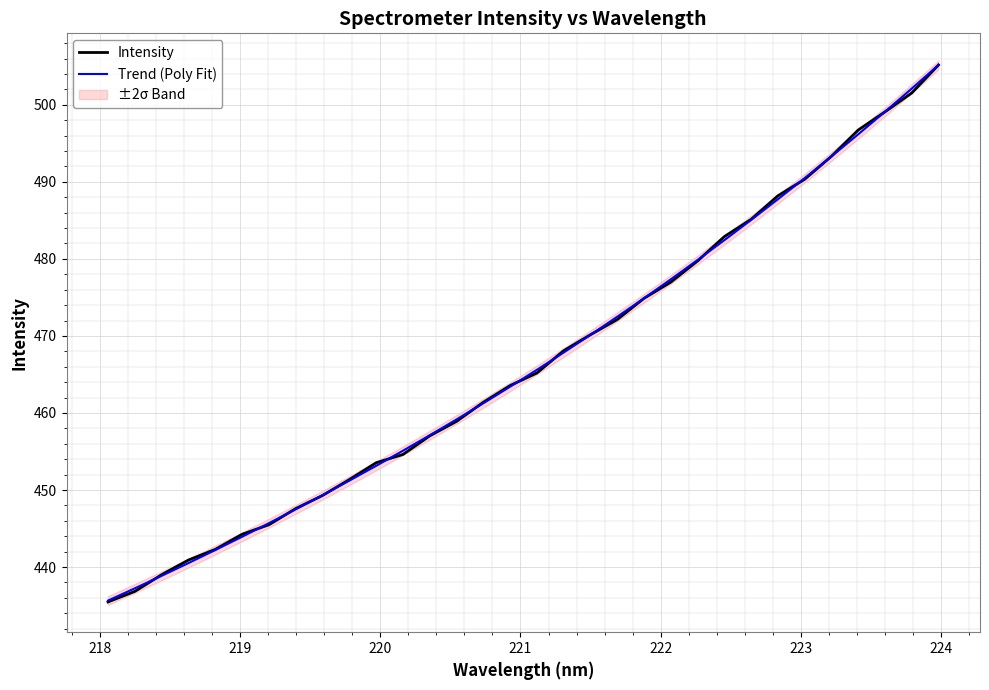

Reading left to right, extract all data points from this chart.

Intensity: 435.5	436.8	439.0	440.9	442.3	444.3	445.5	447.6	449.3	451.4	453.5	454.6	457.0	458.9	461.4	463.6	465.2	468.1	470.2	472.1	474.9	477.0	479.7	482.9	485.1	488.2	490.3	493.3	496.7	499.1	501.5	505.2
Trend (Poly Fit): 435.7	437.2	438.9	440.5	442.2	443.9	445.7	447.5	449.3	451.2	453.1	455.1	457.1	459.2	461.3	463.4	465.6	467.8	470.1	472.5	474.9	477.4	479.9	482.4	485.1	487.7	490.5	493.3	496.2	499.1	502.1	505.2